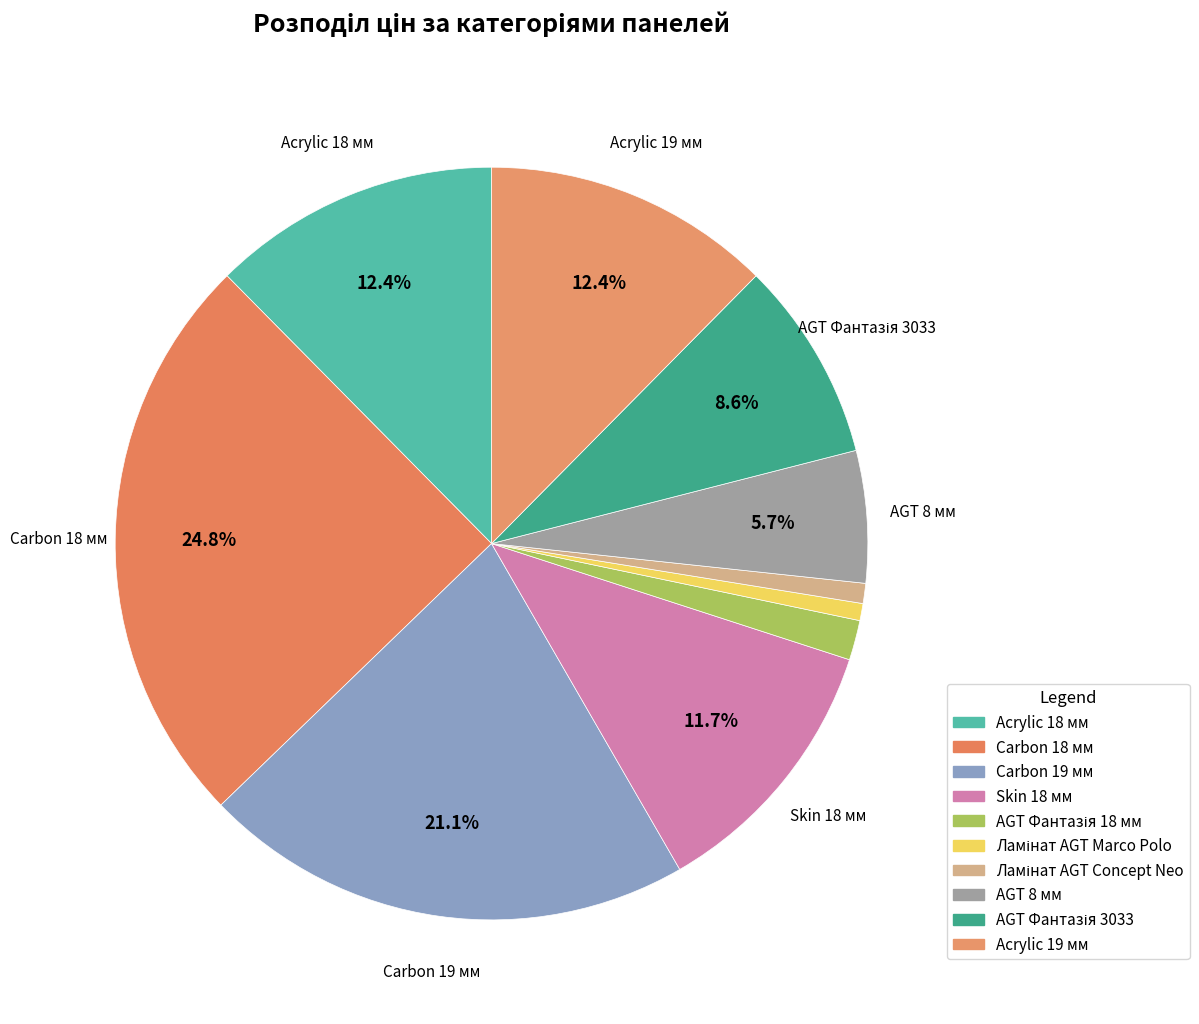

What percentage is NOT represented by AGT Фантазія 3033?

91.4%